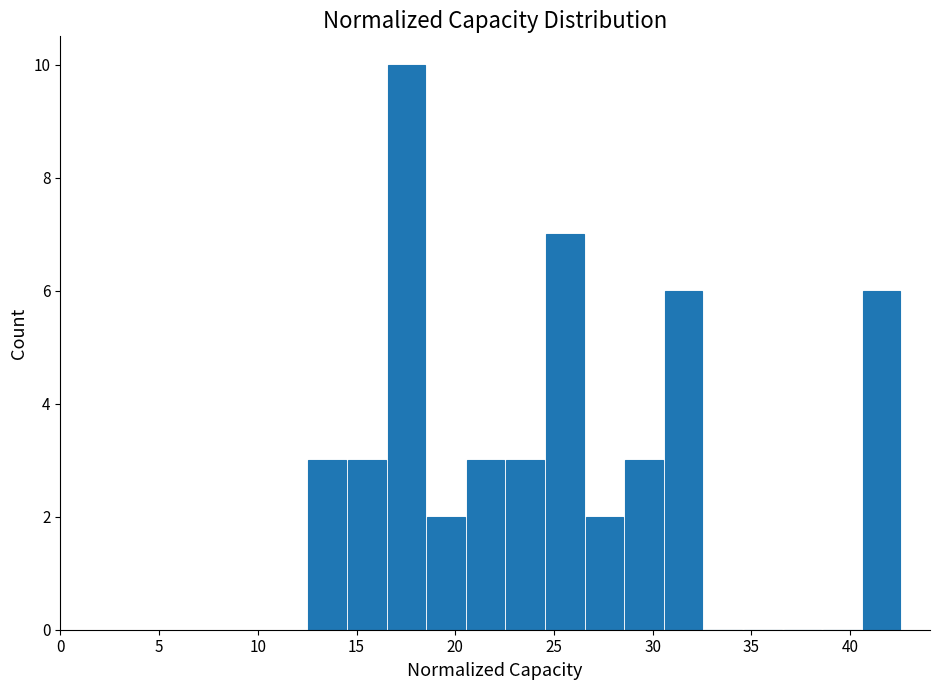

Which range on the x-axis has the tallest bar?

16.5 to 18.5